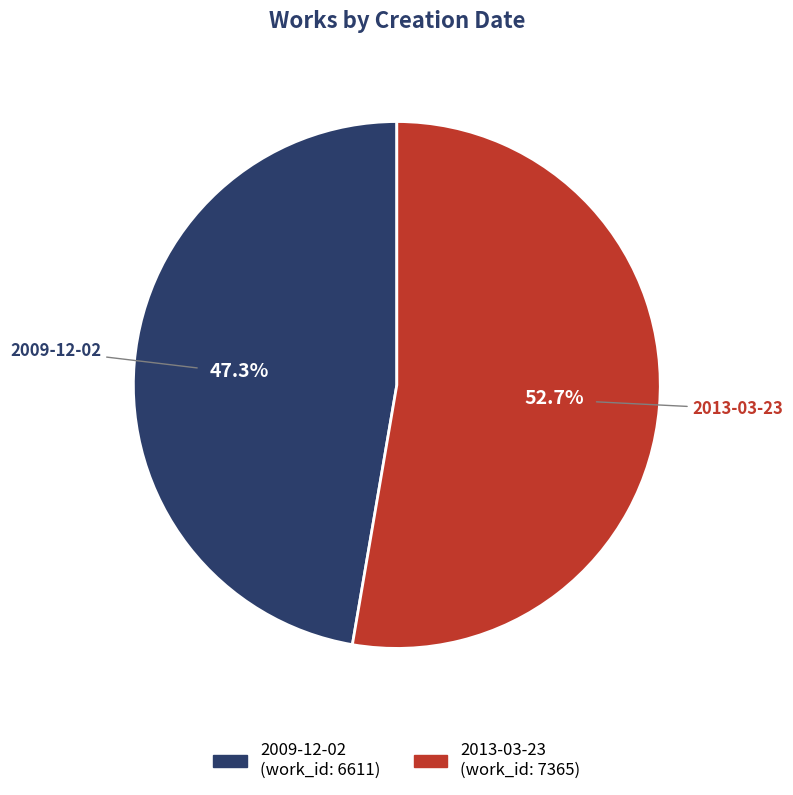

What portion of the pie excludes 2013-03-23?

47.3%